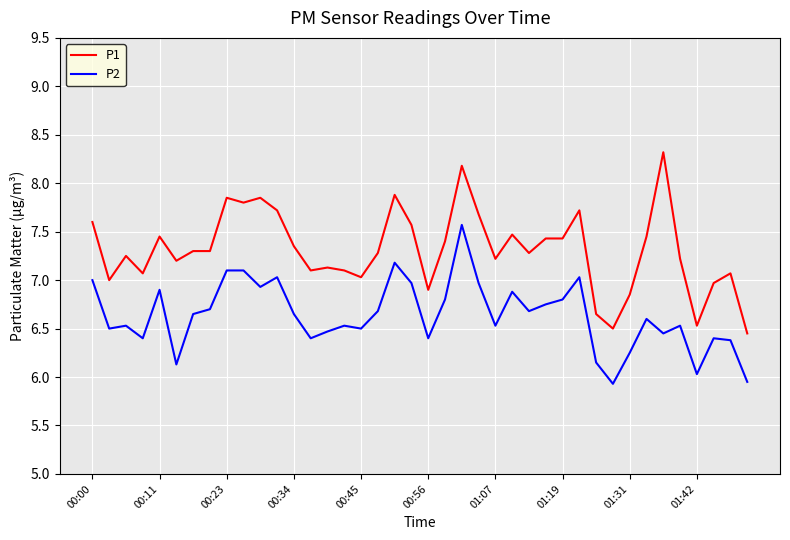

Which series has the largest range (max minus min)?

P1